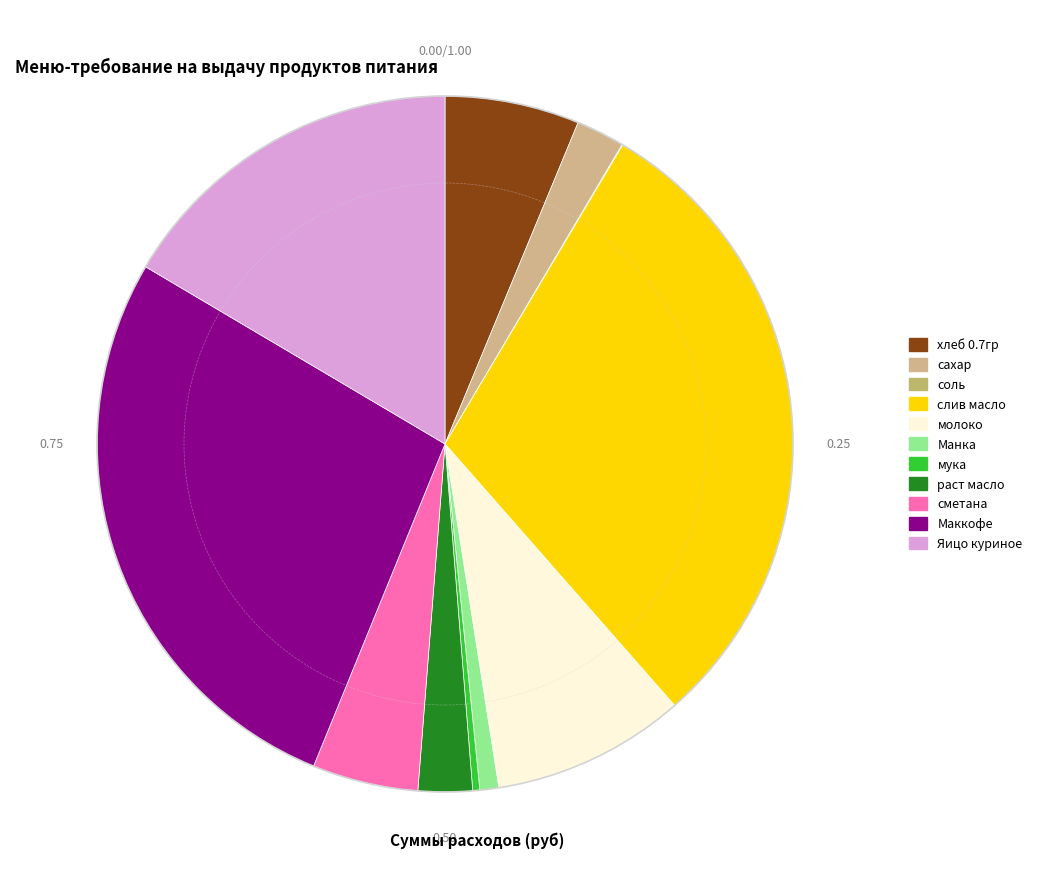

Does any single category account for the majority?

No